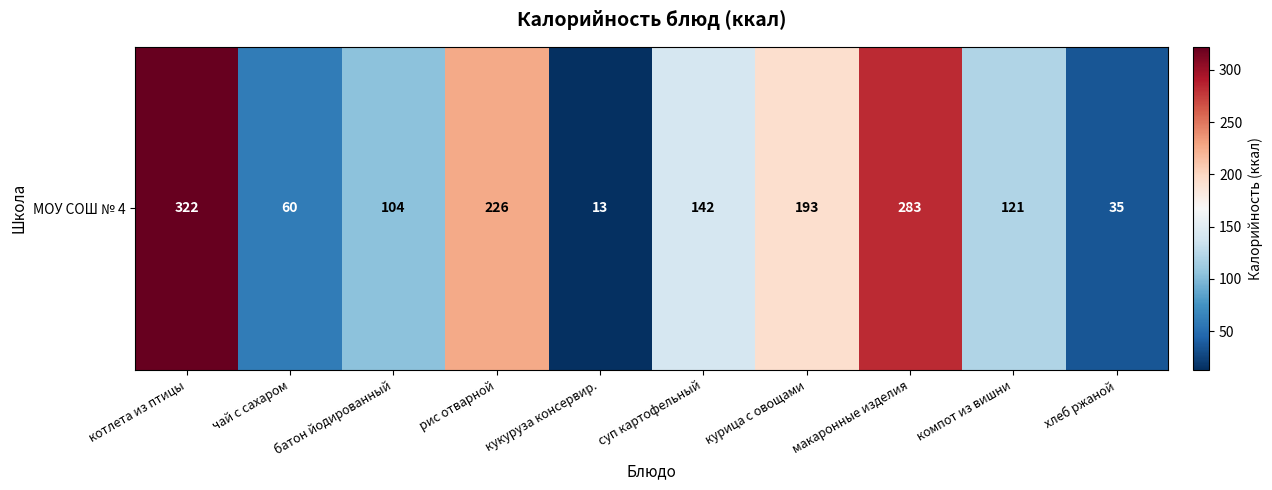

Approximately how many times larger is the value at хлеб ржаной compared to батон йодированный?

0.3